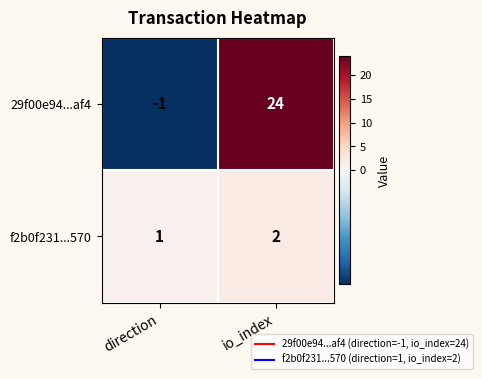

Is it true that f2b0f231...570 equals 2 at io_index?

True